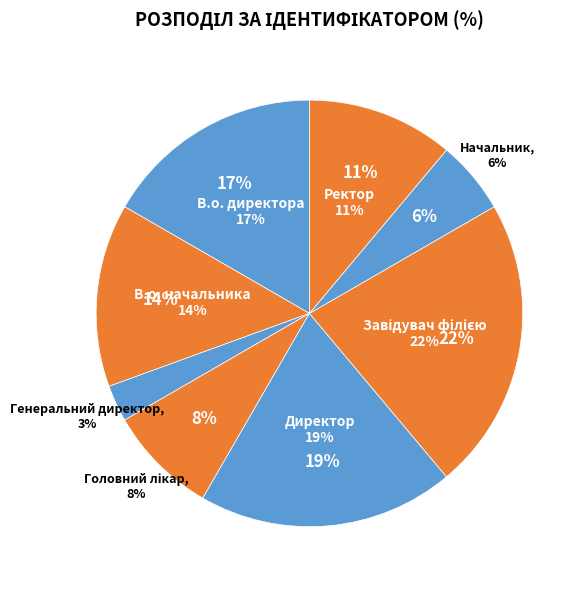

The Начальник slice represents 6% of the pie. True or false?

True